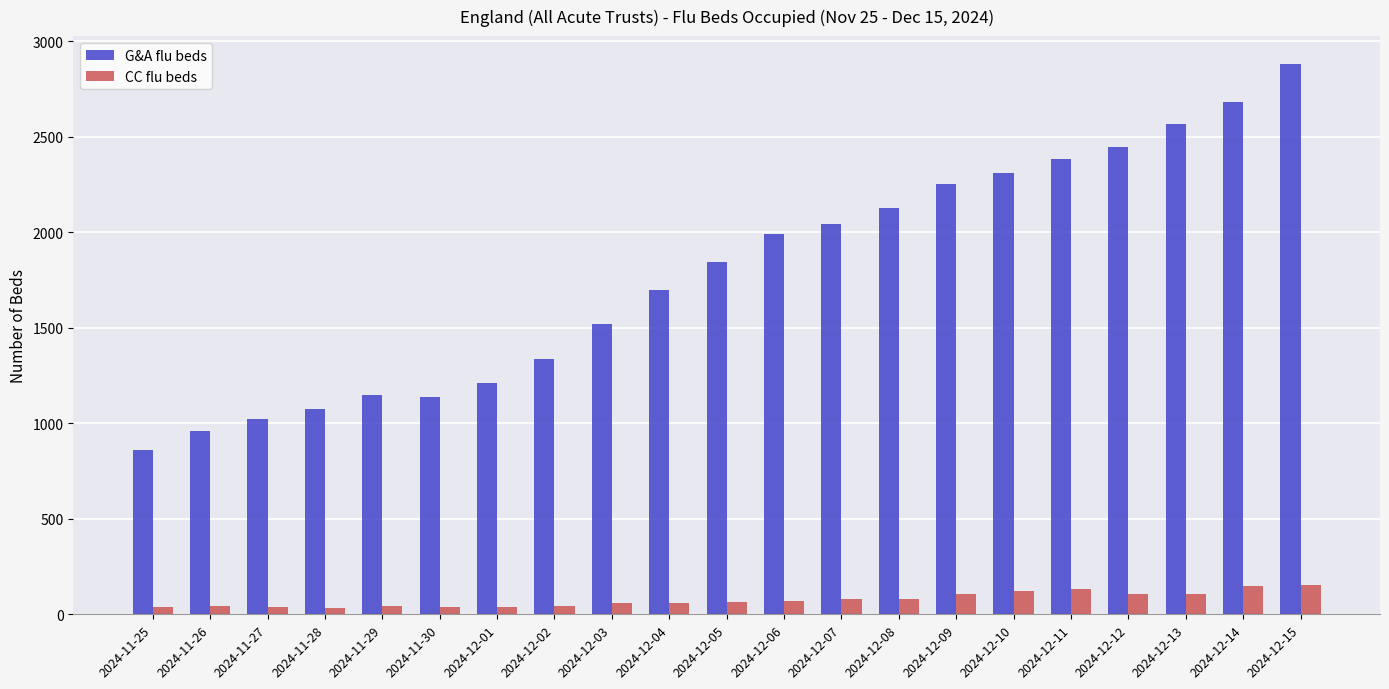

How many groups of bars are there?

21